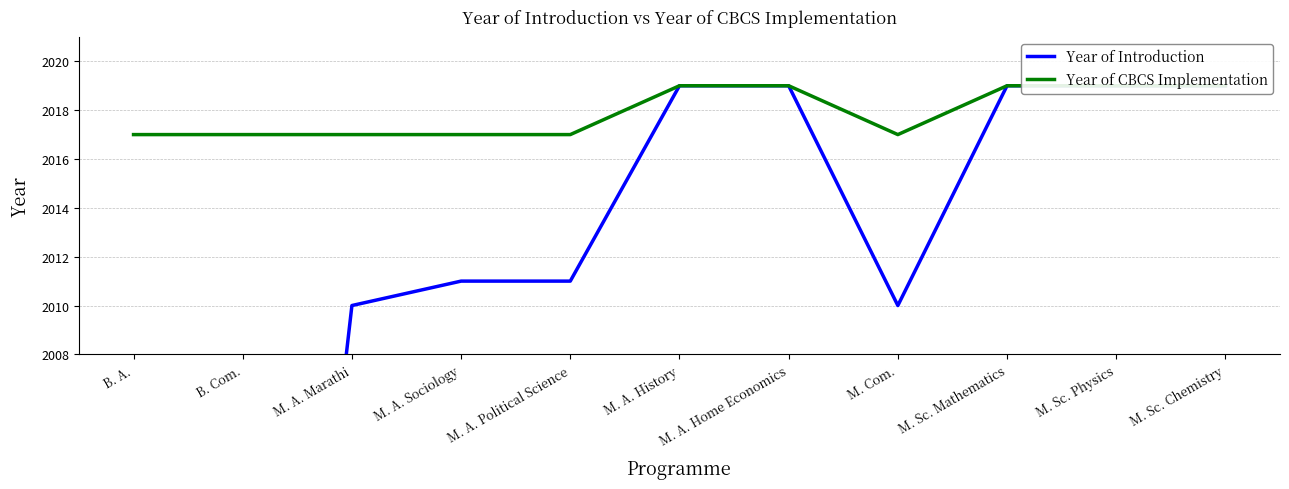

True or false: Year of Introduction and Year of CBCS Implementation intersect in this chart.

False